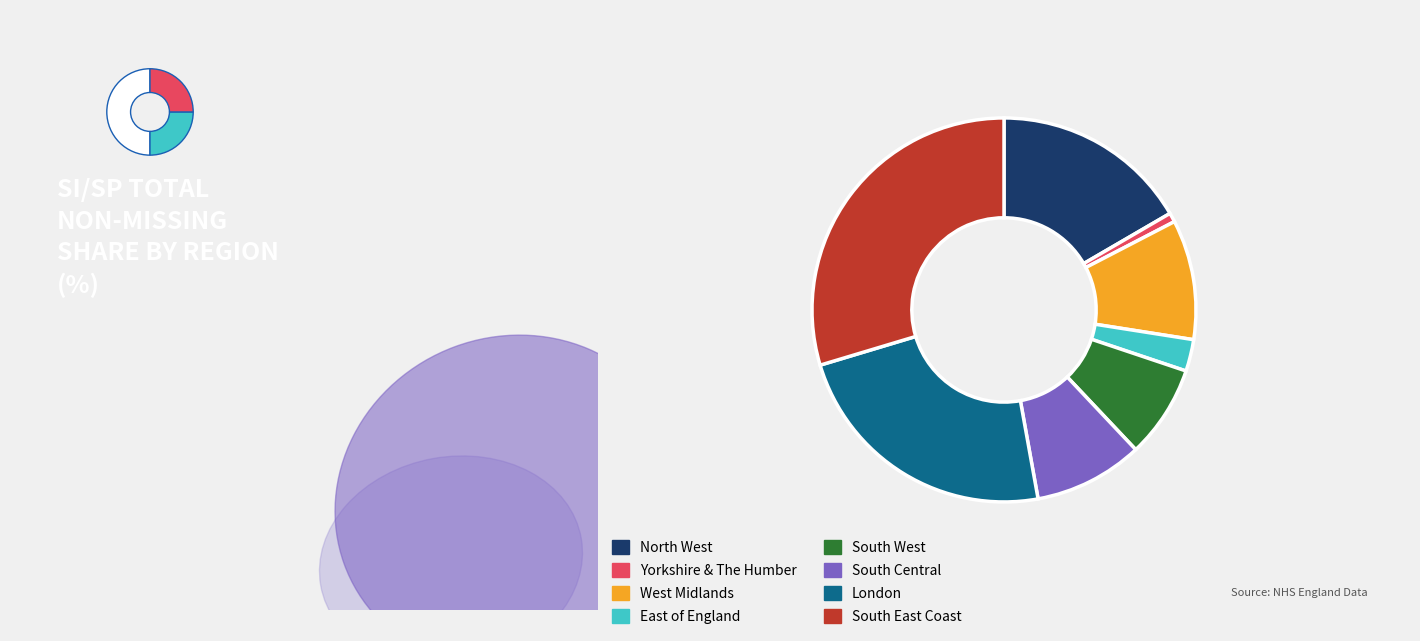

To the nearest percent, what is the difference between the largest and smallest slice percentages?

29%